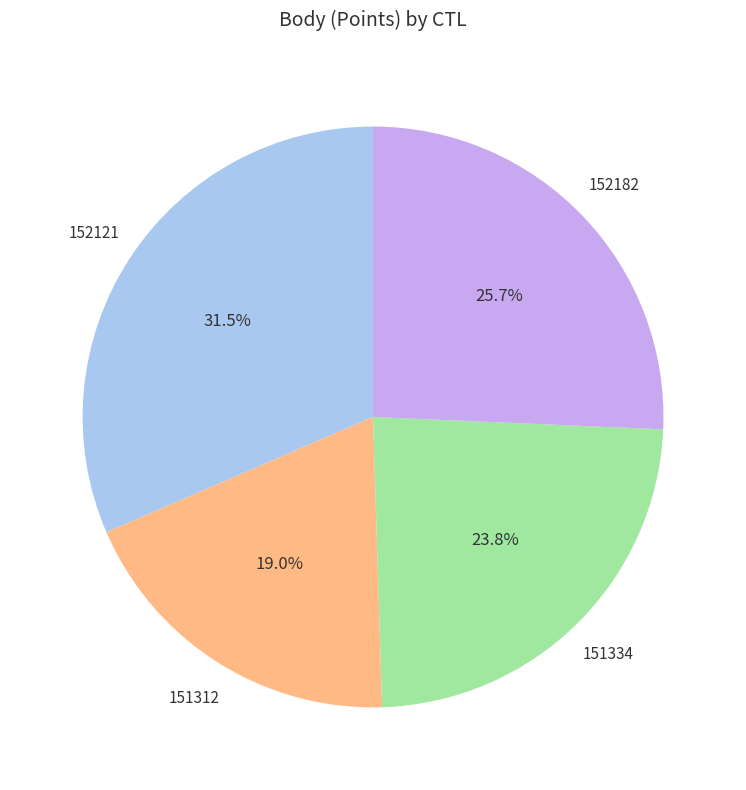

Is it true that 152182 is 20% of the pie?

False